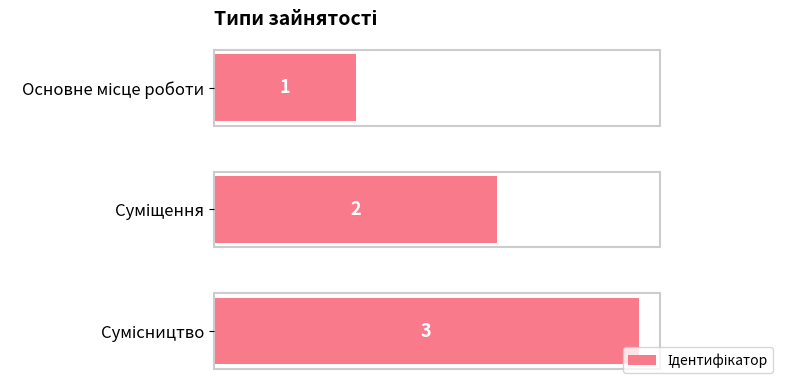

What is the greatest value displayed?

3